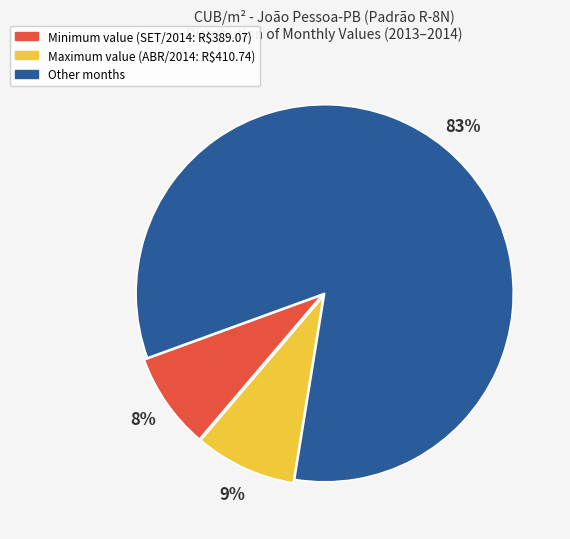

To the nearest percent, what is the difference between the largest and smallest slice percentages?

75%